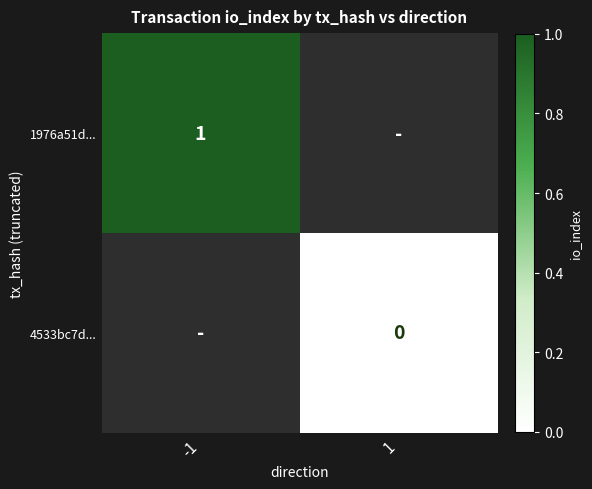

The value of 1976a51d... at -1 is 0. True or false?

False